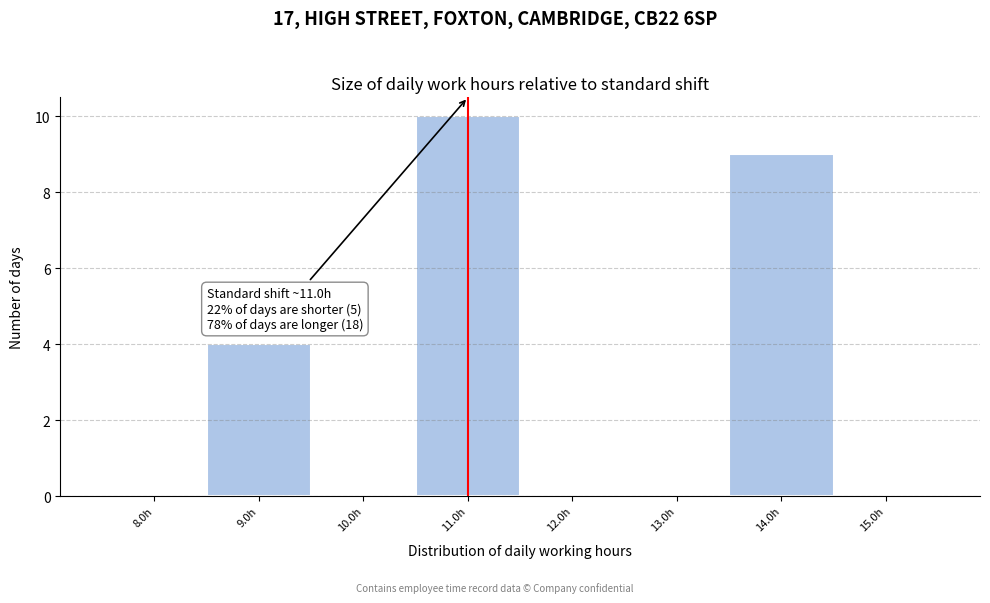

Over which range of the x-axis is the bar tallest?

10.5 to 11.5